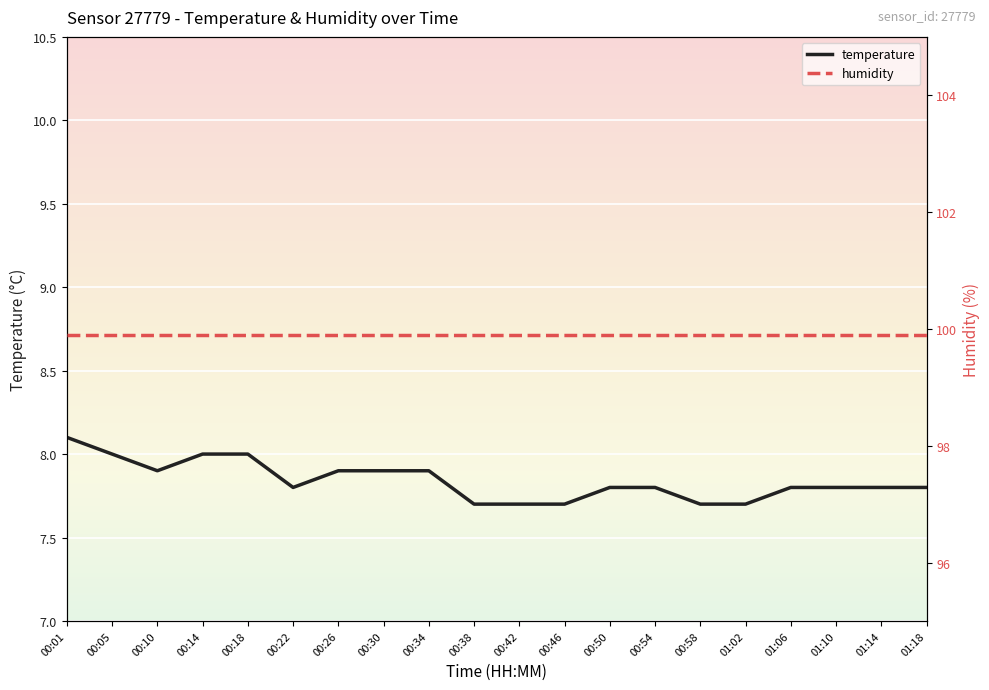

What is the difference between the maximum and minimum values in the temperature series?

0.4